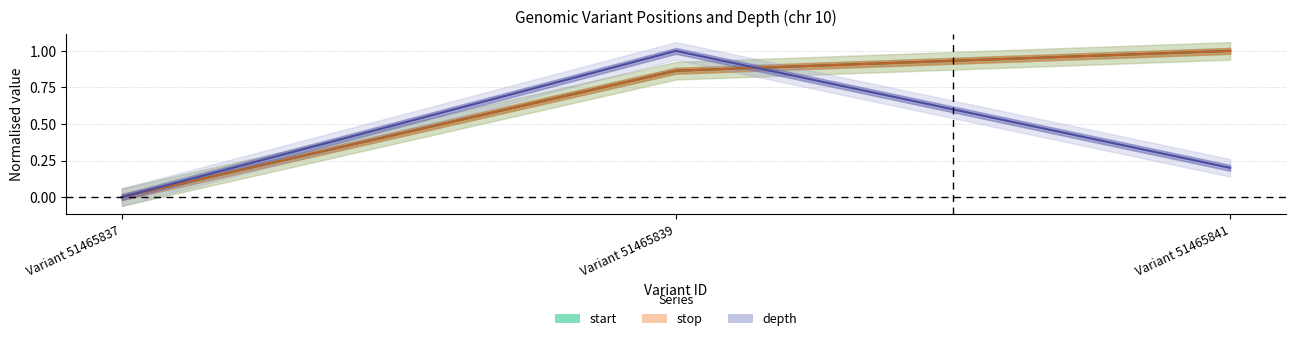

Reading right to left, list all the values displayed in this chart.

start: Variant 51465841=1.0	Variant 51465839=0.9	Variant 51465837=0.0
stop: Variant 51465841=1.0	Variant 51465839=0.9	Variant 51465837=0.0
depth: Variant 51465841=0.2	Variant 51465839=1.0	Variant 51465837=0.0